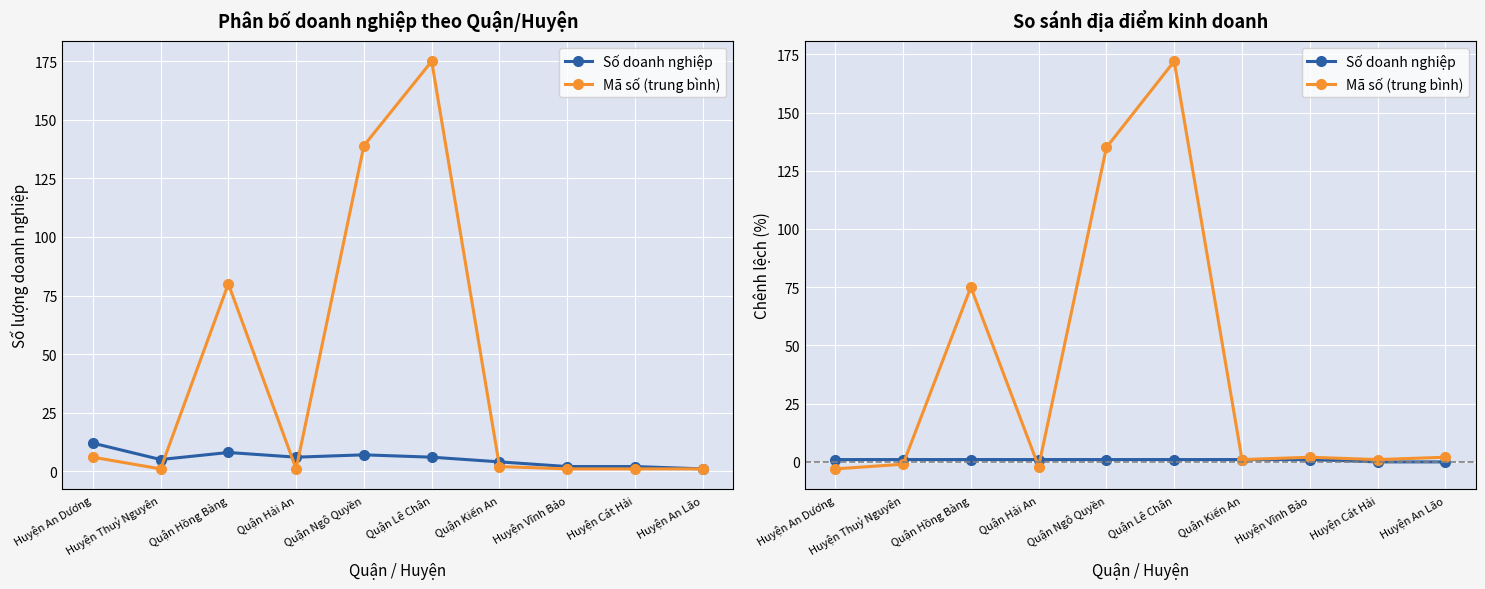

Rank the categories by Mã số (trung bình) value from highest to lowest.

Quận Lê Chân, Quận Ngô Quyền, Quận Hồng Bàng, Huyện Vĩnh Bảo, Huyện An Lão, Quận Kiến An, Huyện Cát Hải, Huyện Thuỷ Nguyên, Quận Hải An, Huyện An Dương